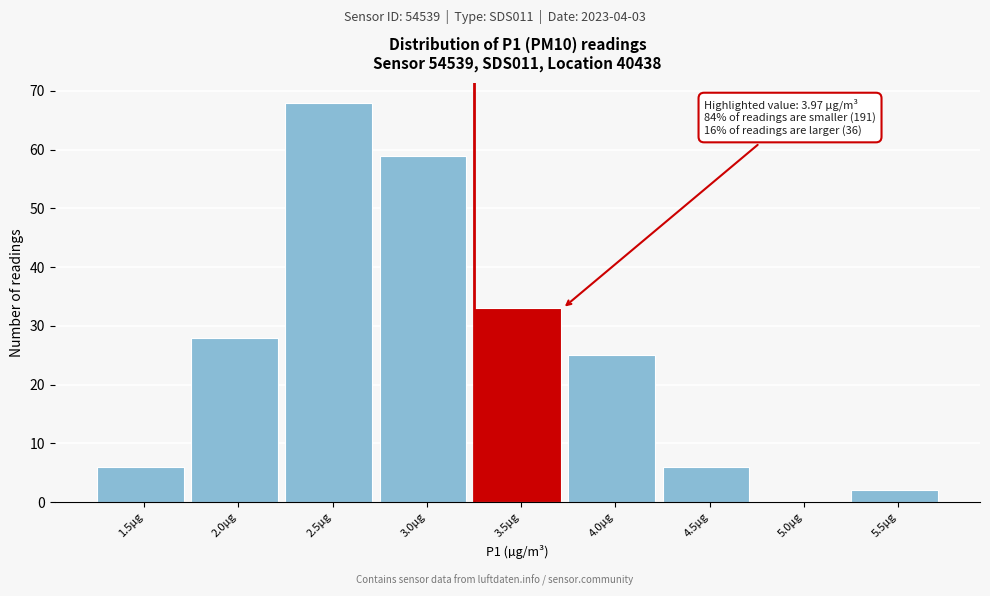

Reading left to right, transcribe all the data shown in this chart.

1.5µg=6	2.0µg=28	2.5µg=68	3.0µg=59	3.5µg=33	4.0µg=25	4.5µg=6	5.0µg=0	5.5µg=2